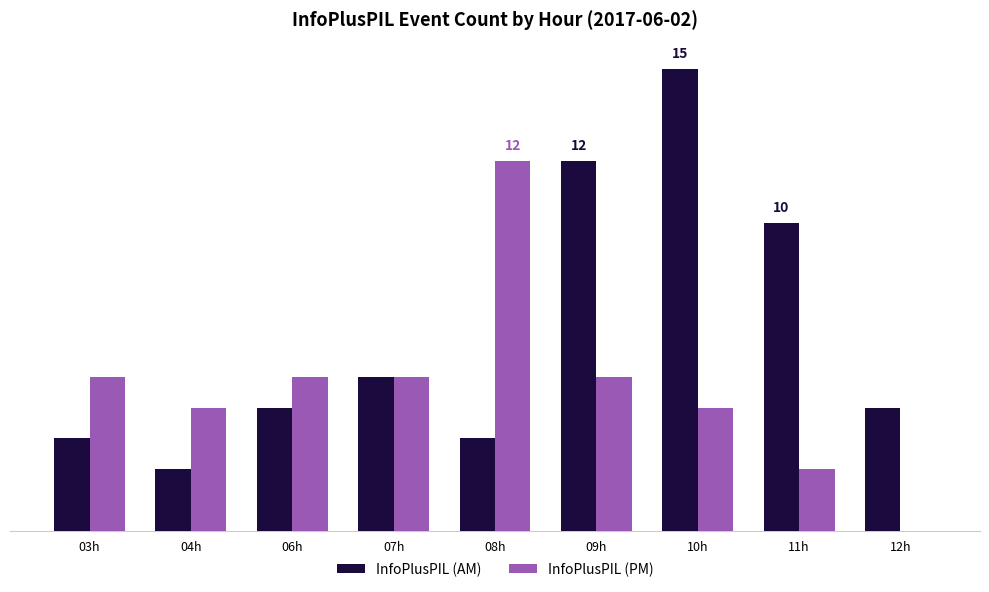

Is the value of InfoPlusPIL (PM) at 06h greater than the value of InfoPlusPIL (AM) at 06h?

Yes